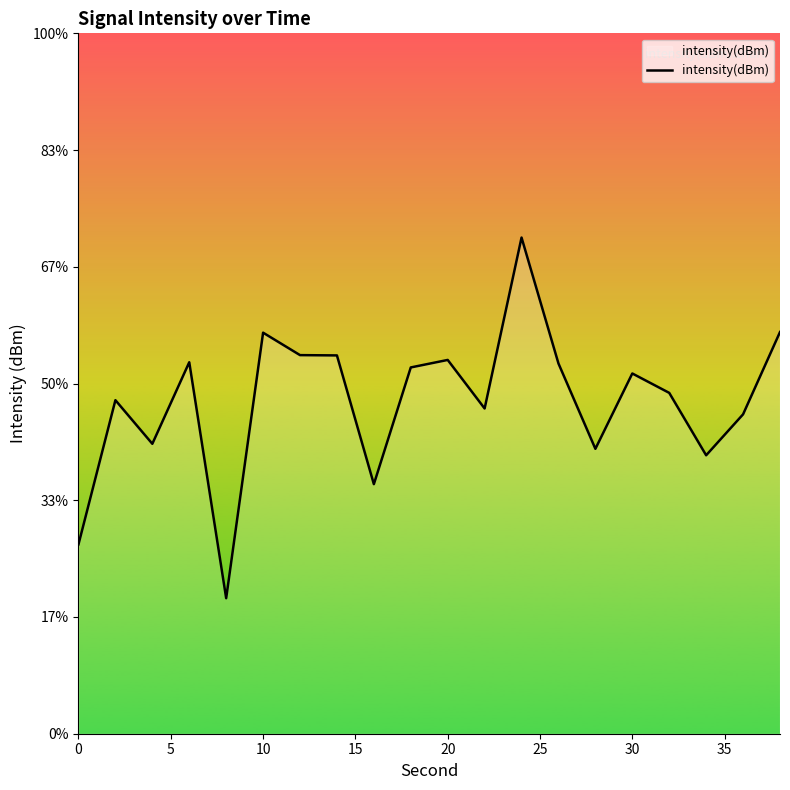

Where does the data first go above -129?

15